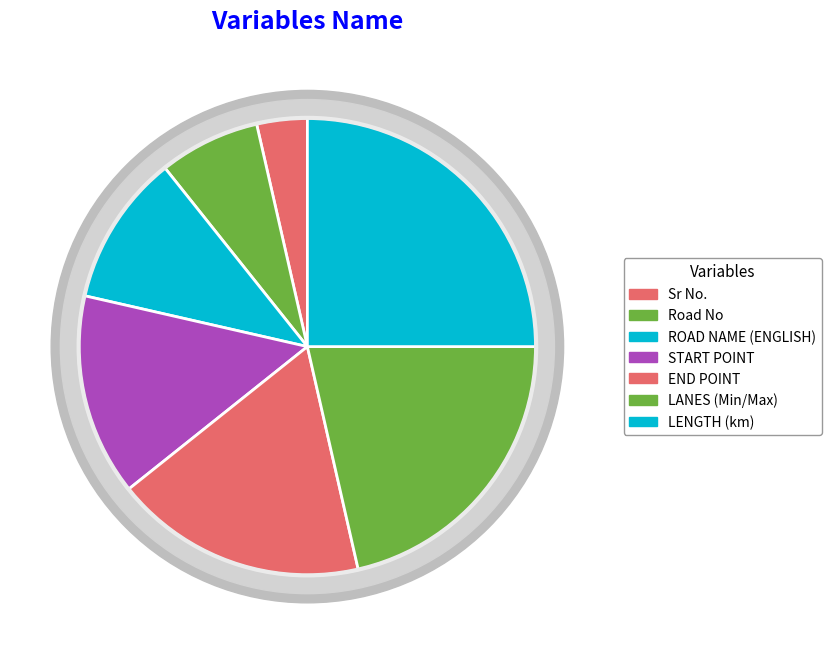

How much of the chart is everything except LENGTH (km)?

75.0%